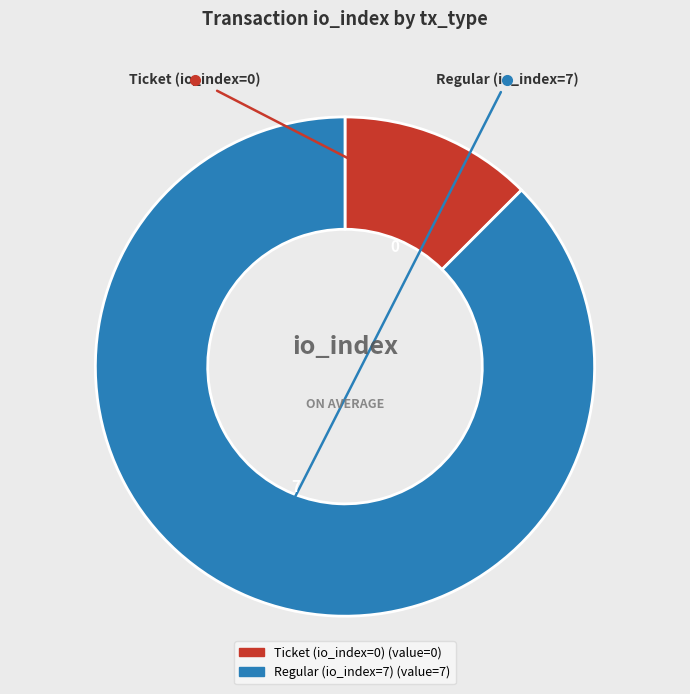

Which slice is the largest?

Regular (io_index=7)